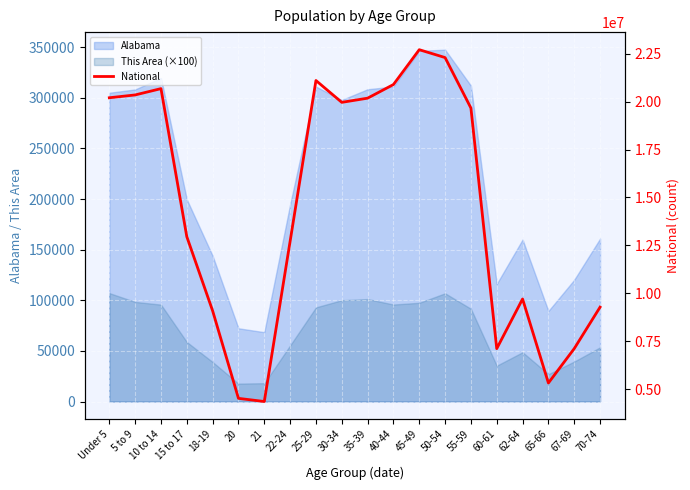

List the labels in order of value, largest first.

45-49, 50-54, 25-29, 40-44, 10 to 14, 5 to 9, Under 5, 35-39, 30-34, 55-59, 15 to 17, 22-24, 62-64, 70-74, 18-19, 67-69, 60-61, 65-66, 20, 21